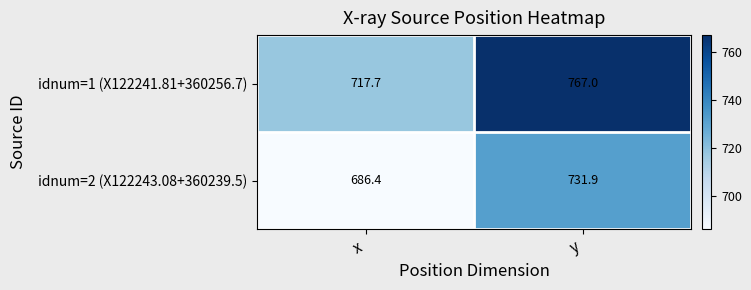

How many categories are shown in the chart?

2